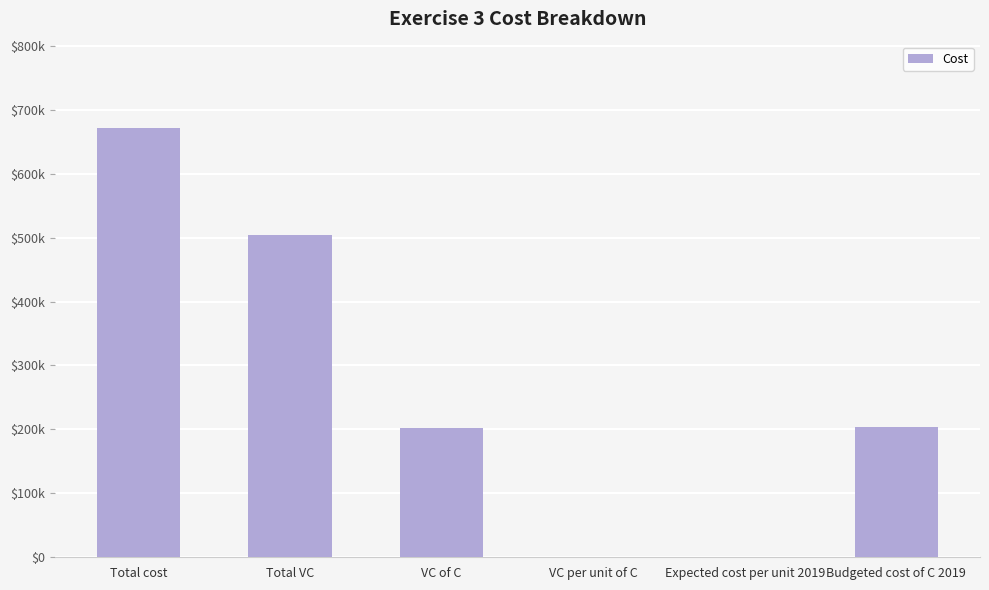

What is the label of the 4th bar from the right?

VC of C